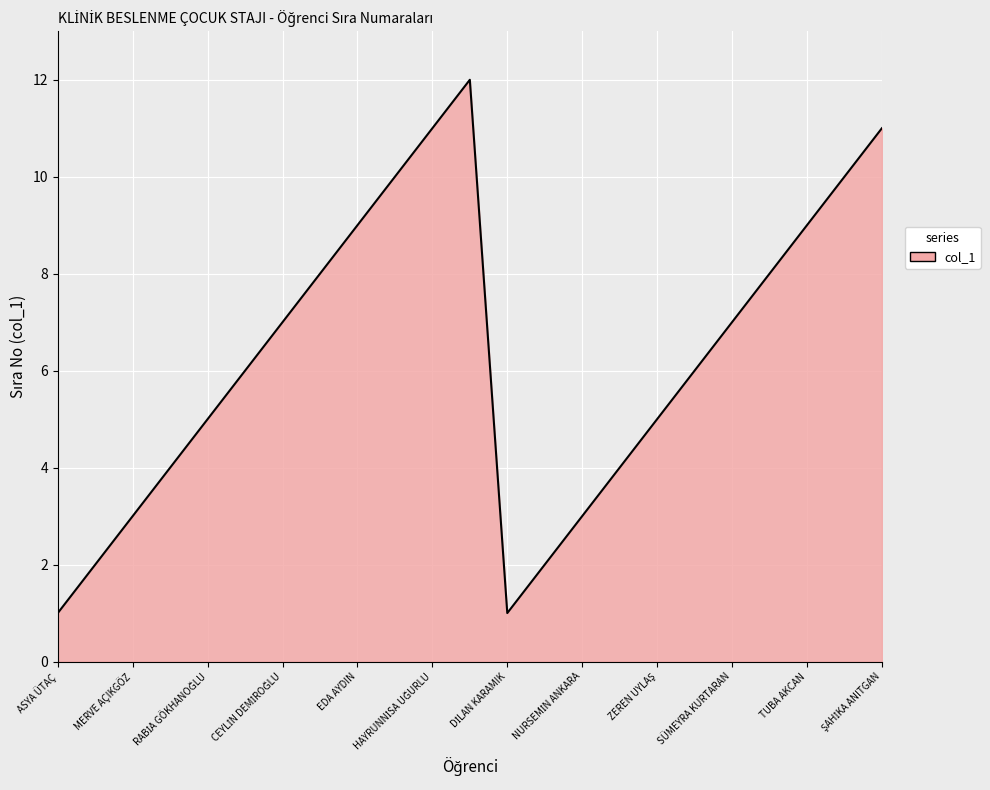

What is the maximum value shown in the chart?

12